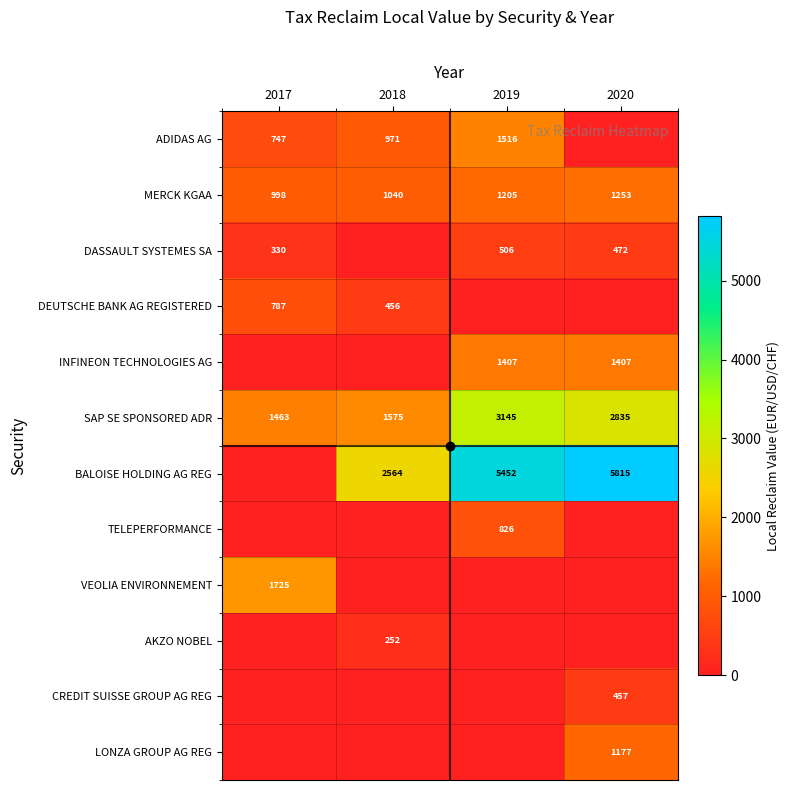

Is it true that SAP SE SPONSORED ADR equals 1486.9 at 2019?

False